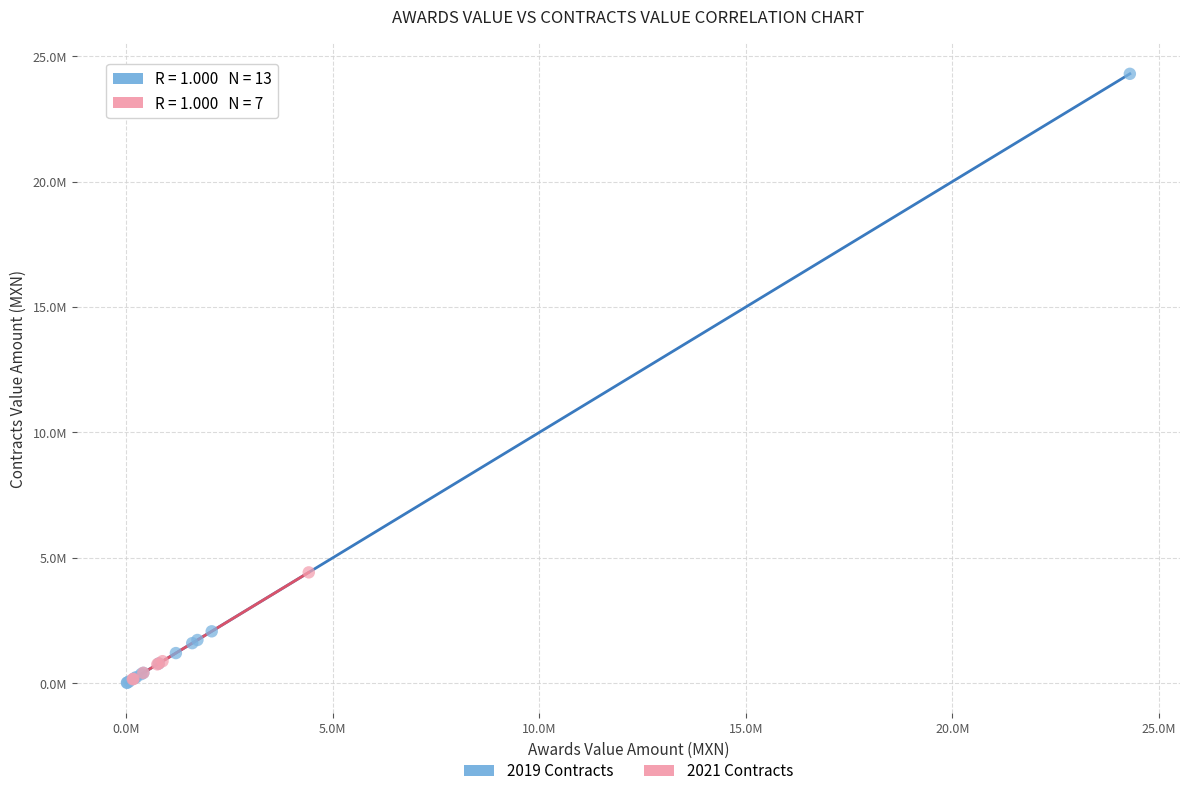

What are all the series names shown in the legend?

2019 Contracts, 2021 Contracts